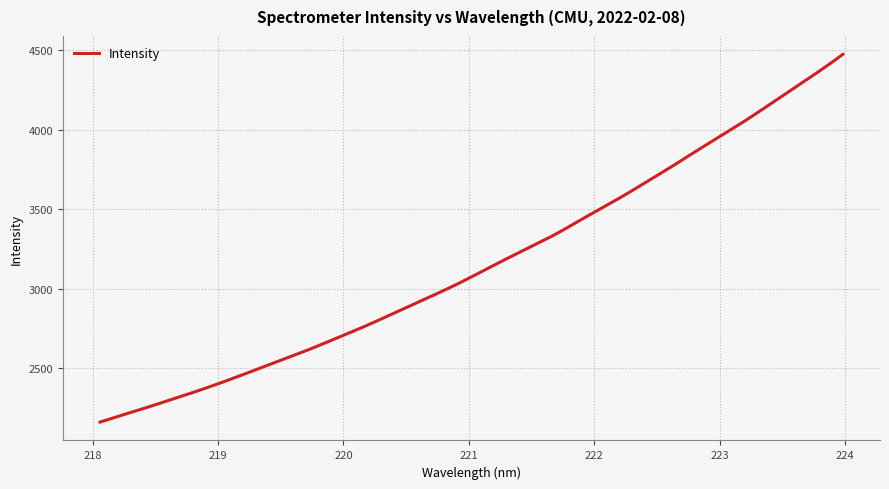

What is the difference between the maximum and minimum values?

2311.7